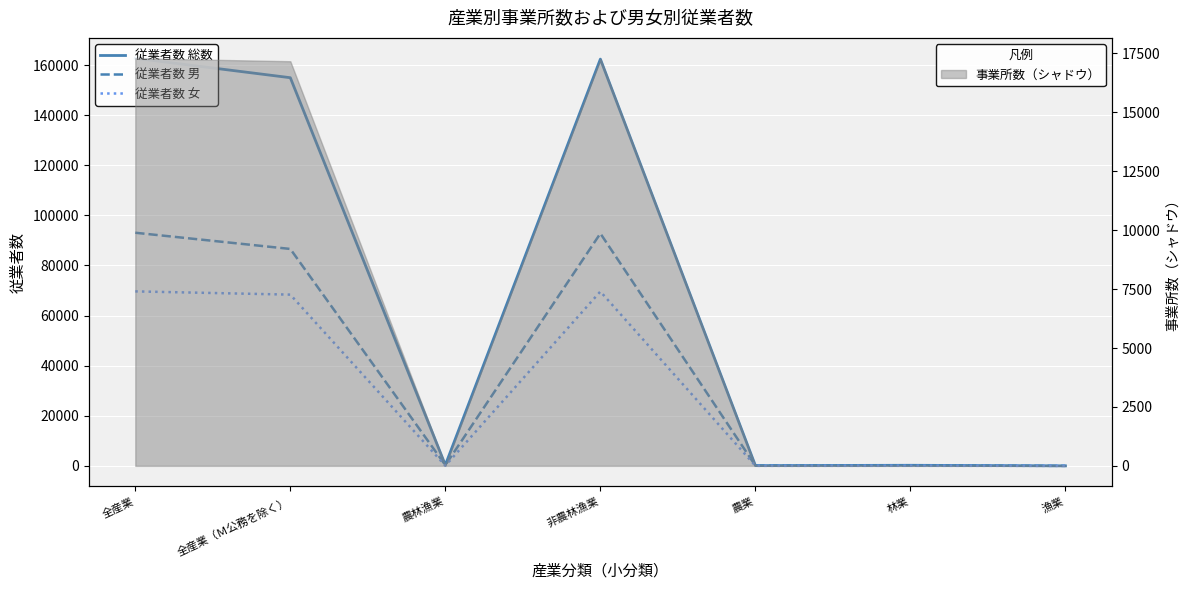

Which series has the largest range (max minus min)?

従業者数 総数